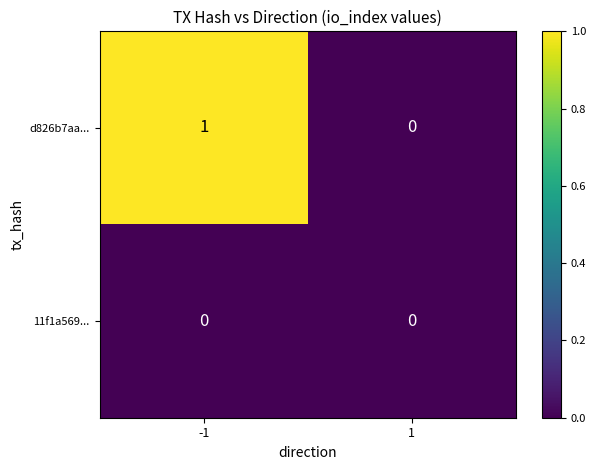

How many categories are shown in the chart?

2